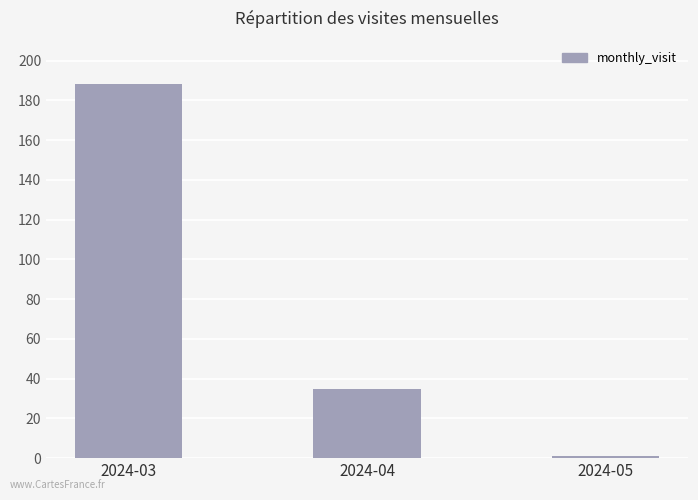

How many data points are less than 35?

1